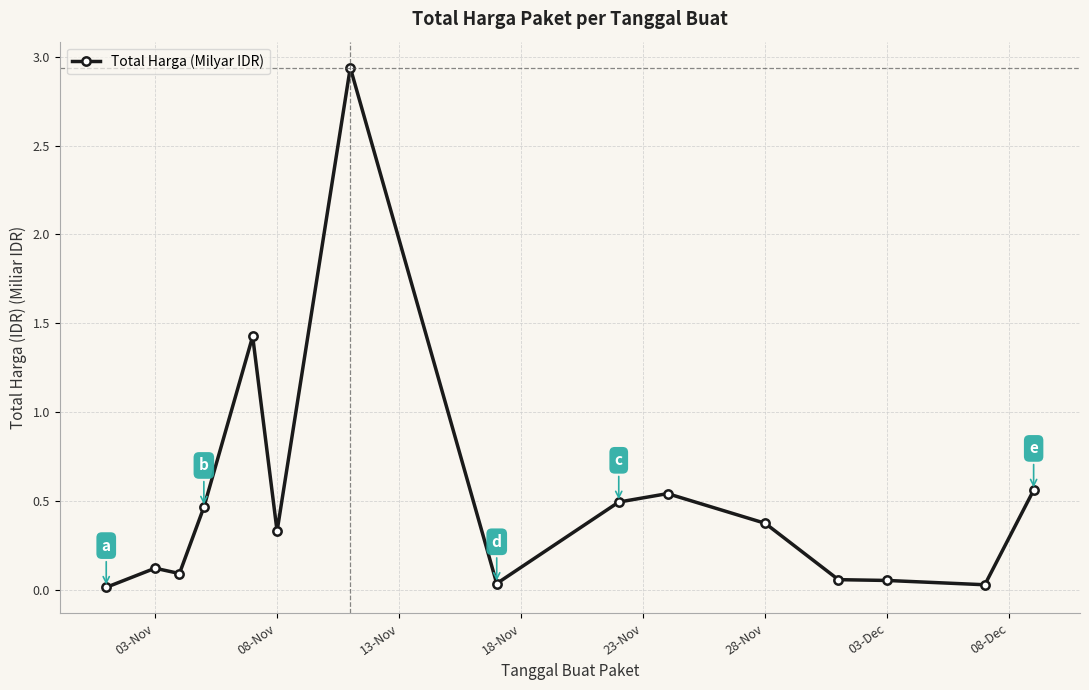

What is the difference between the second highest and second lowest values?

1.4